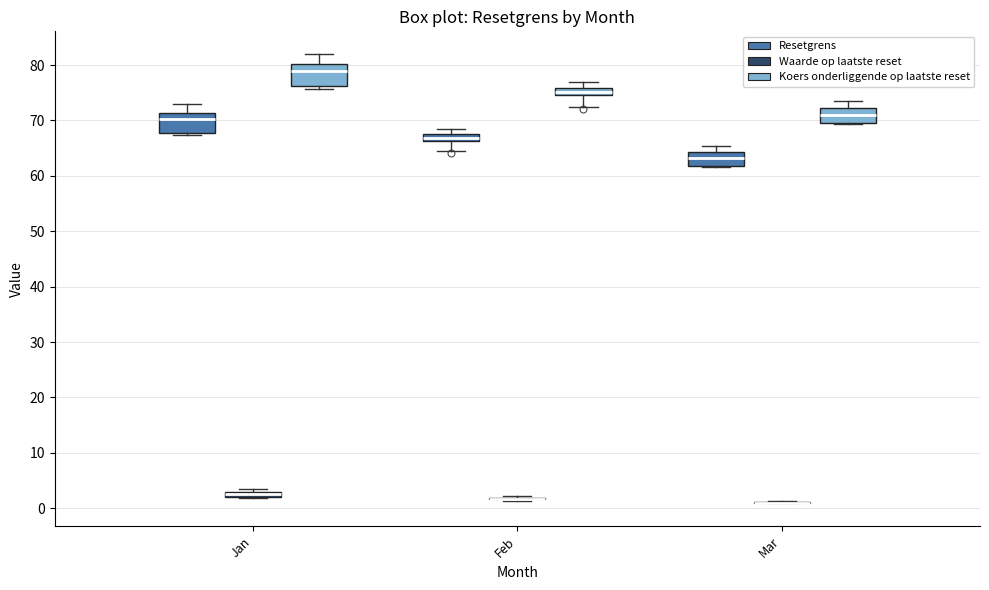

Where does the median line of the box for Mar (Koers onderliggende op laatste reset) sit on the y-axis? The values are not printed on the chart, so give them approximately, as read against the axis.

71